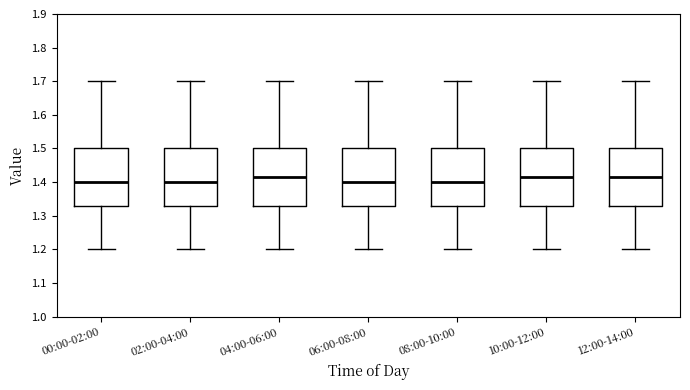

Reading left to right, transcribe this box plot: for each box, give where its median line is, the range the box spans, and where its two whiskers end, as read against the y-axis. The values are not printed on the chart, so give them approximately, as read against the axis.

00:00-02:00: median 1.40, box 1.33 to 1.50, whiskers 1.20 to 1.70
02:00-04:00: median 1.40, box 1.33 to 1.50, whiskers 1.20 to 1.70
04:00-06:00: median 1.42, box 1.33 to 1.50, whiskers 1.20 to 1.70
06:00-08:00: median 1.40, box 1.33 to 1.50, whiskers 1.20 to 1.70
08:00-10:00: median 1.40, box 1.33 to 1.50, whiskers 1.20 to 1.70
10:00-12:00: median 1.42, box 1.33 to 1.50, whiskers 1.20 to 1.70
12:00-14:00: median 1.42, box 1.33 to 1.50, whiskers 1.20 to 1.70